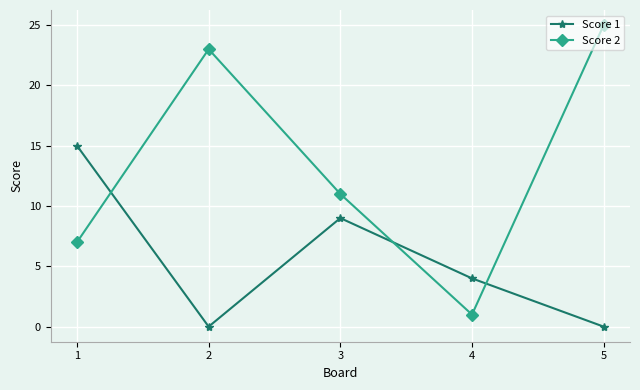

Is the value of Score 2 at 1 greater than the value of Score 1 at 5?

Yes